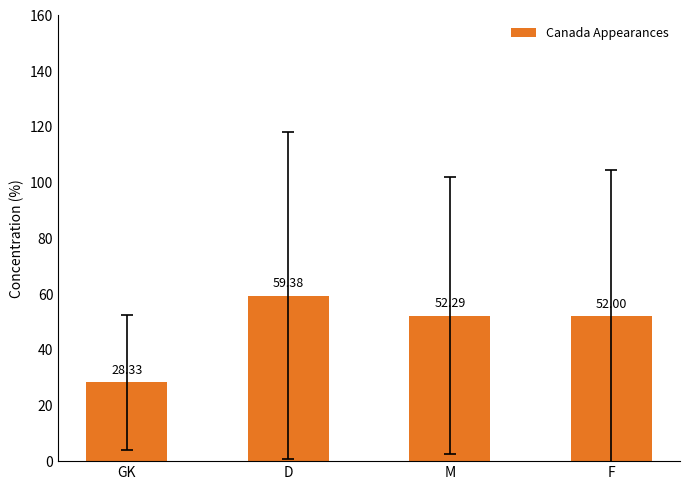

What is the average value?

48.0